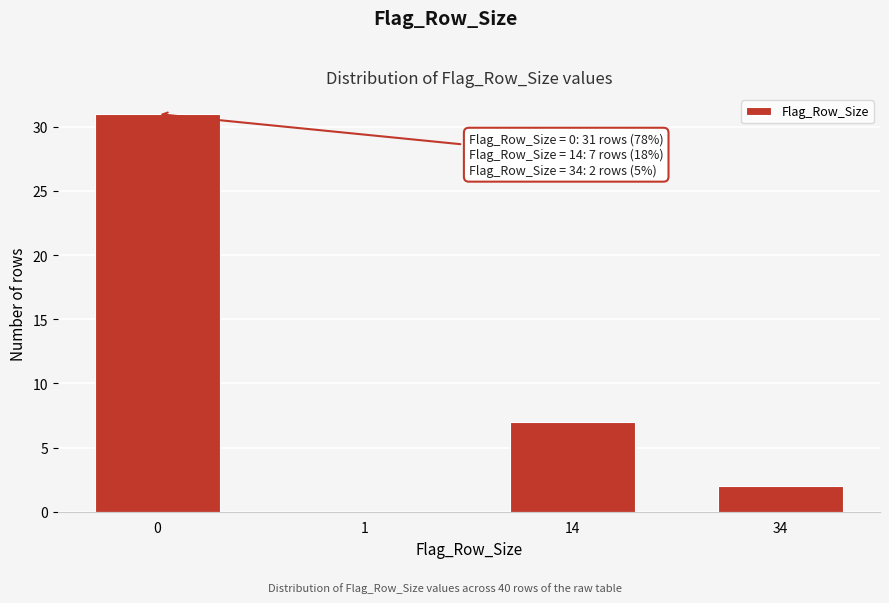

Reading left to right, what are all the values shown in this chart?

0=31	1=0	14=7	34=2